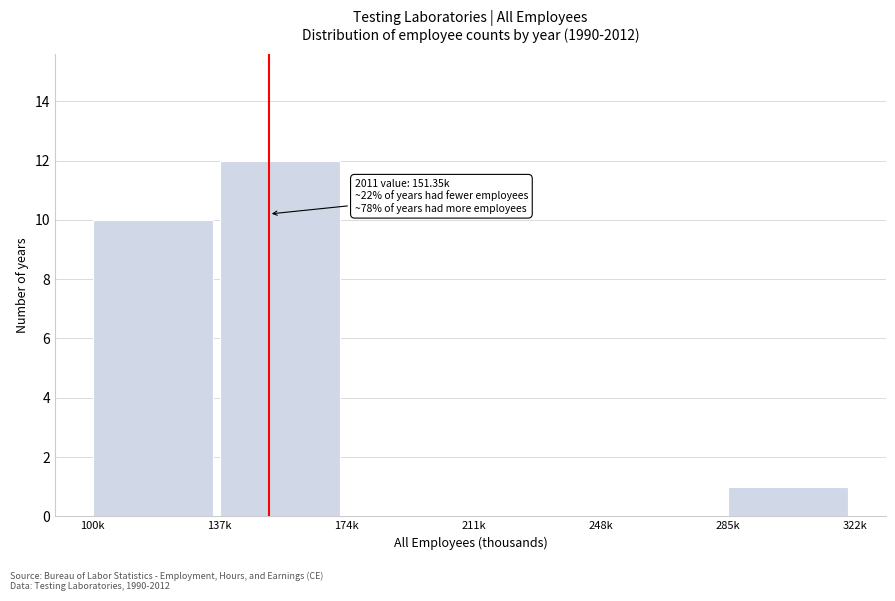

Reading right to left, transcribe all the data shown in this chart.

285k=1	248k=0	211k=0	174k=0	137k=12	100k=10